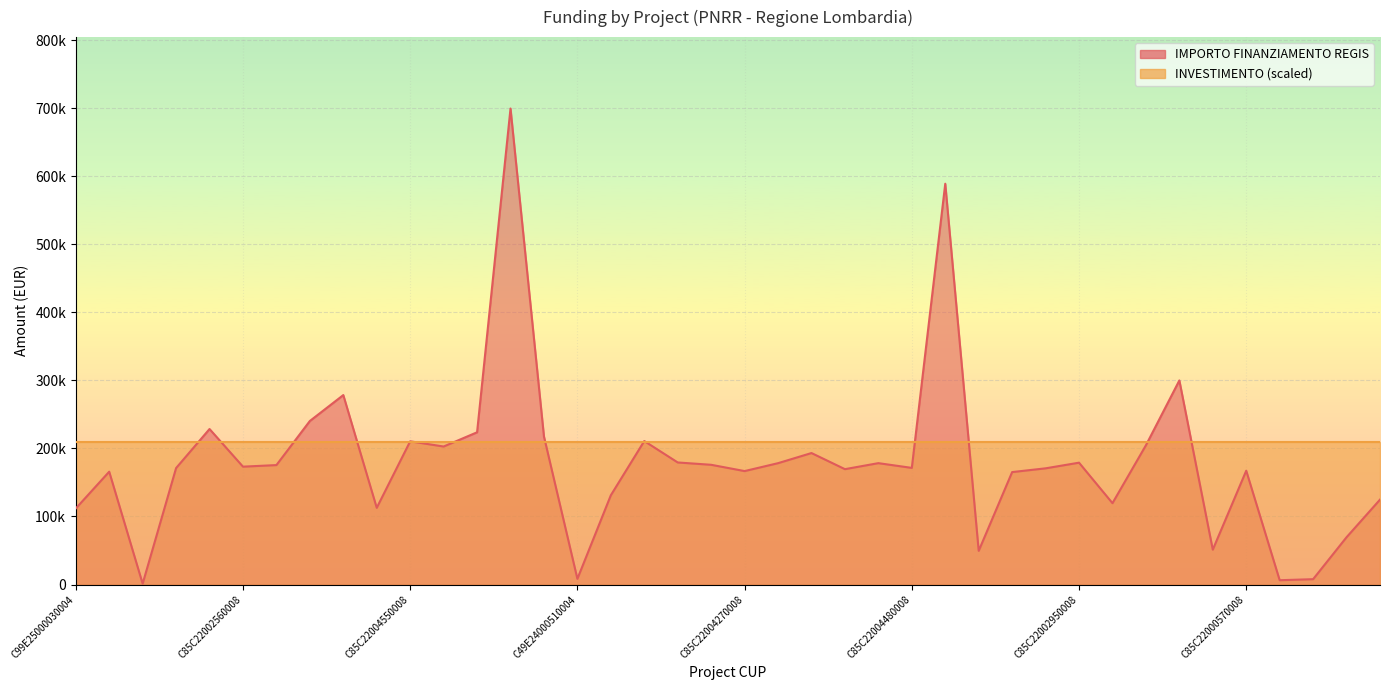

What is the sum of all values?

7182457.3